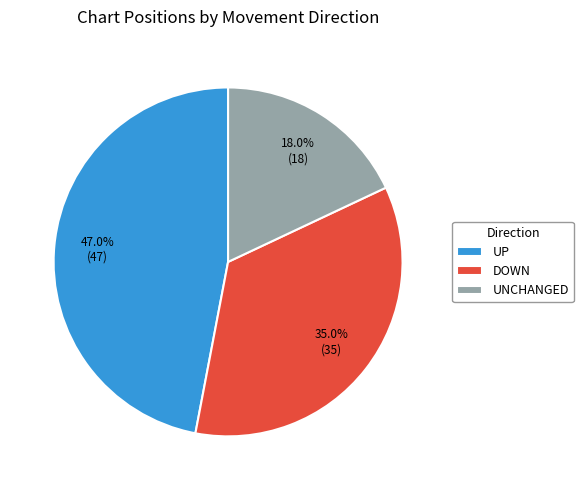

What is the total percentage of UNCHANGED and DOWN?

53.0%